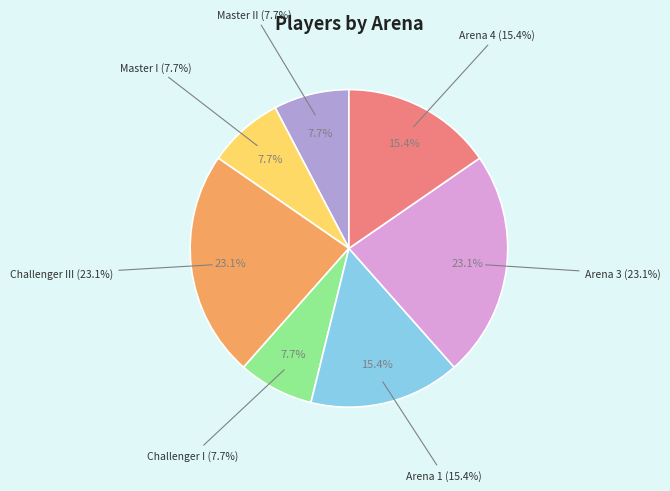

To the nearest percent, what percentage of the pie is Master II?

8%